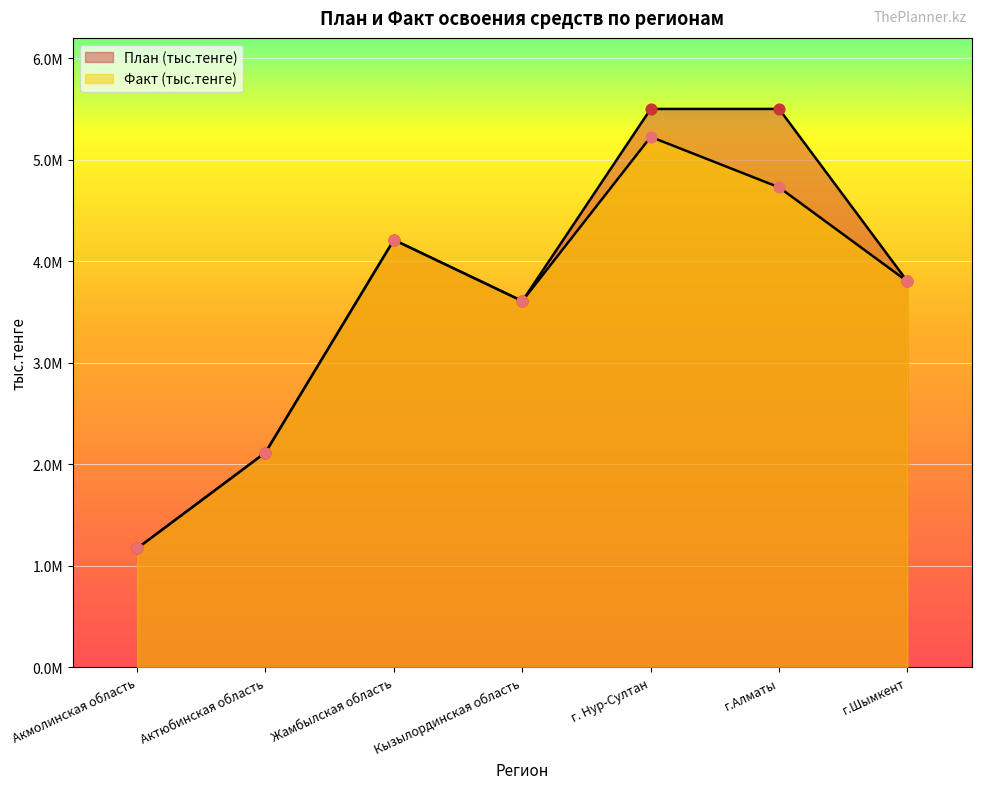

What is the total value across all series at г.Алматы?

10227593.5